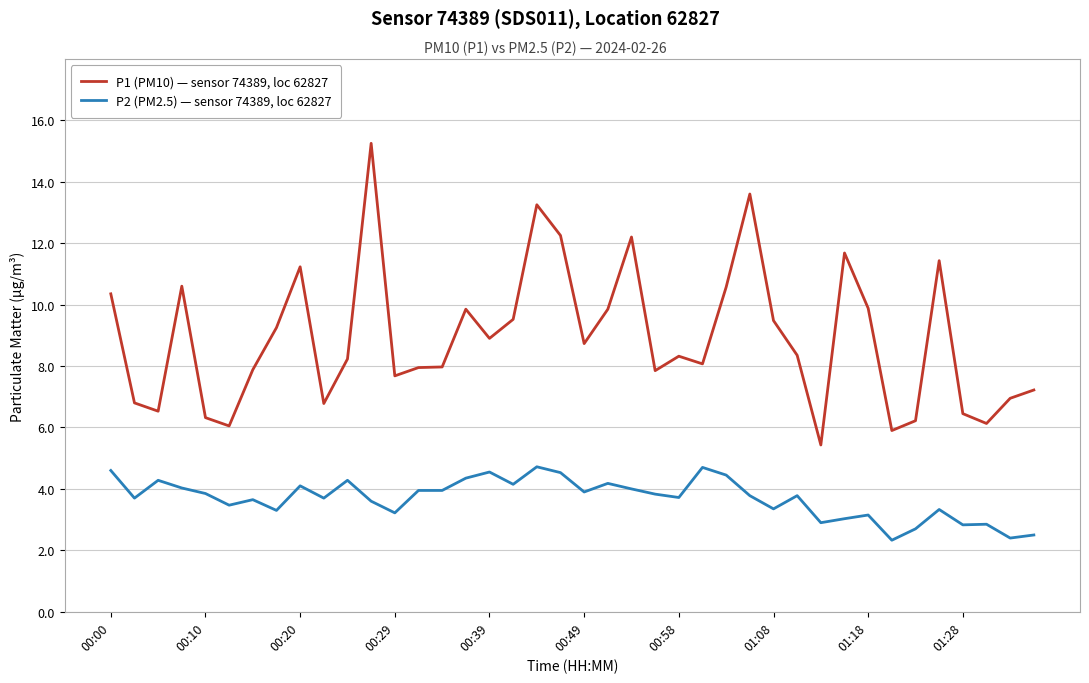

How many distinct data groups are displayed?

2